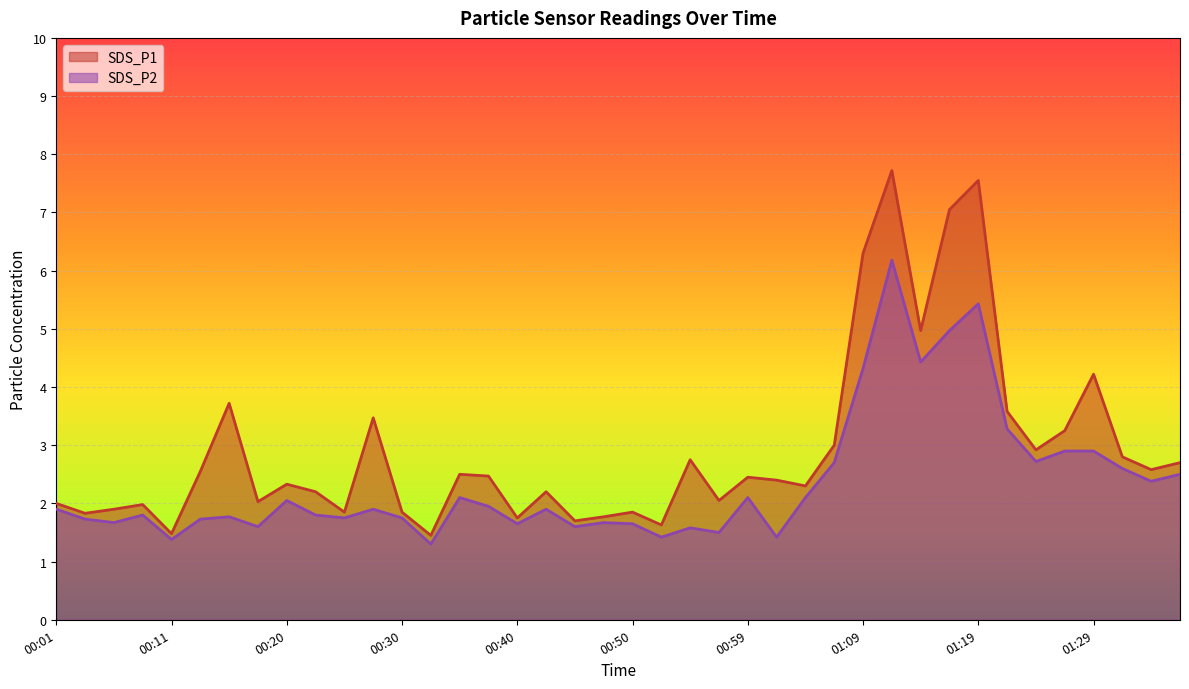

At which label is SDS_P2 closest to 3?

01:26